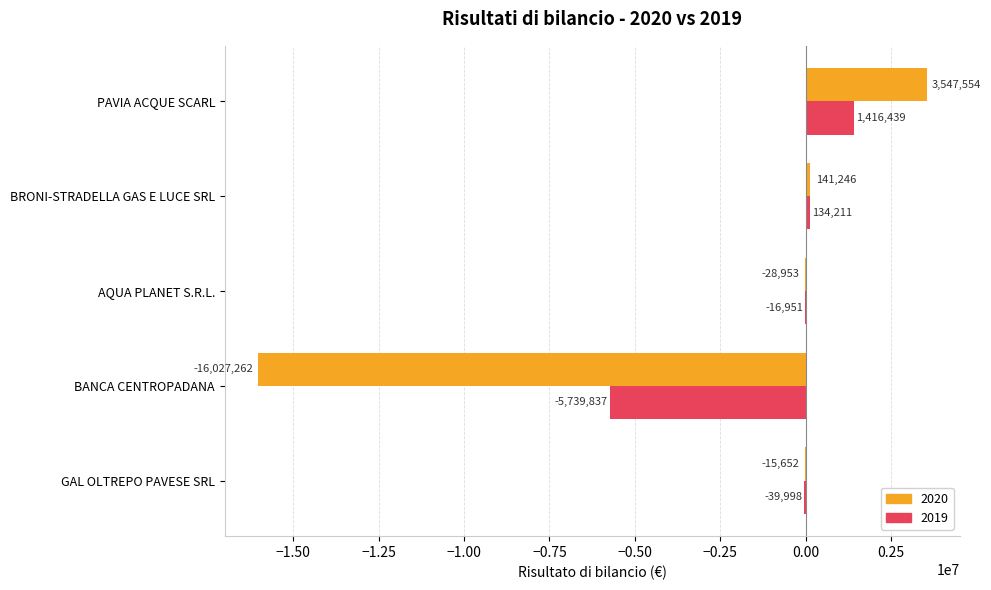

The value of 2020 at BANCA CENTROPADANA is -16027262. True or false?

True